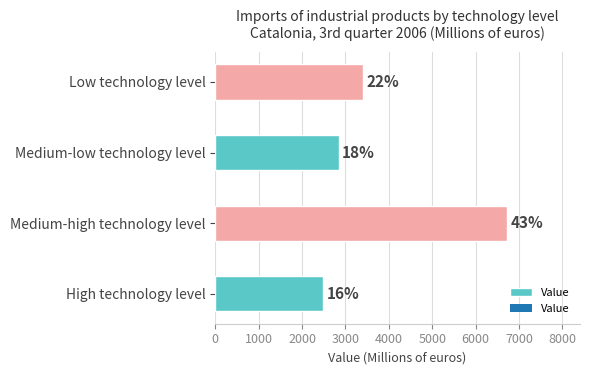

How many bars are there in total?

4